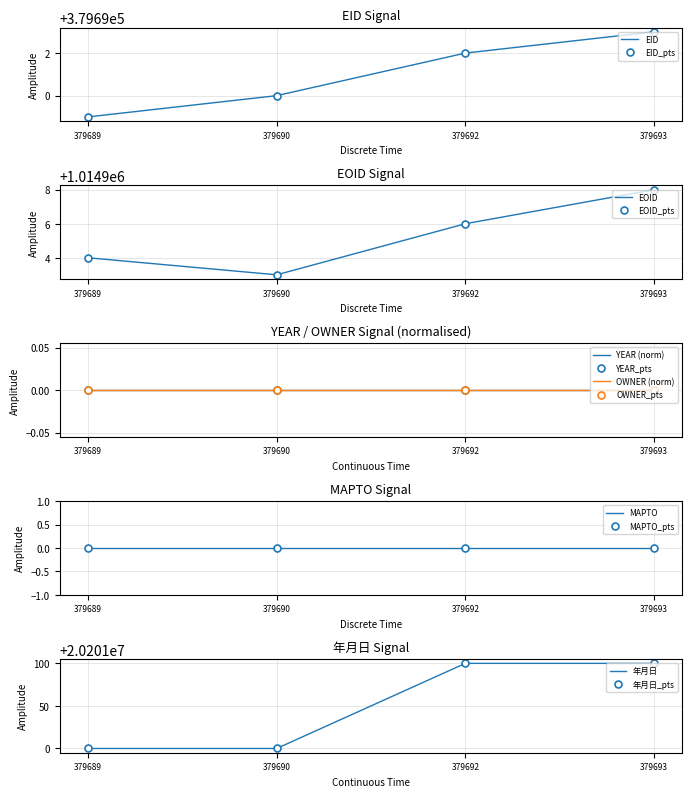

True or false: 年月日 and EOID intersect in this chart.

False